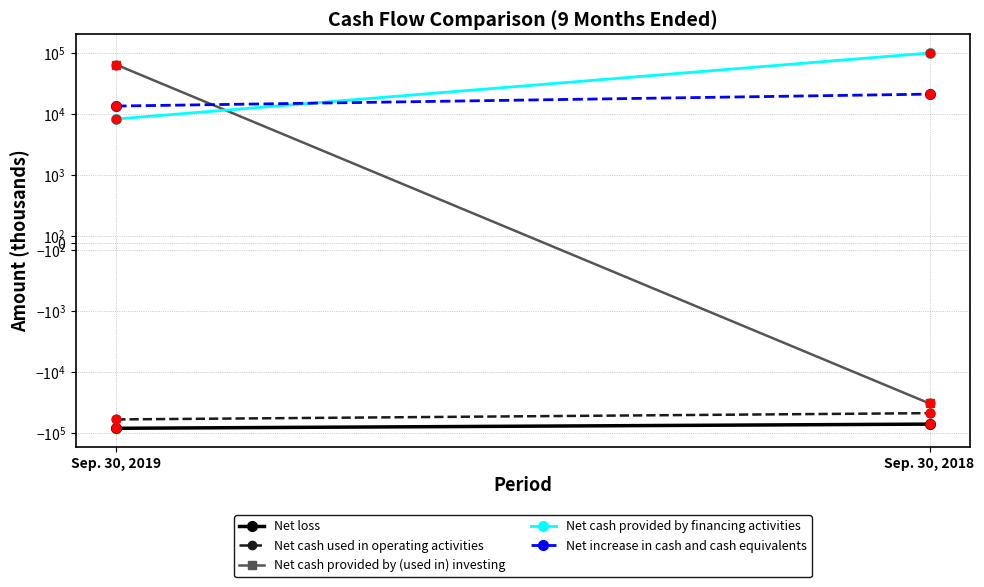

Which series has the widest spread of Y values?

Net cash provided by (used in) investing